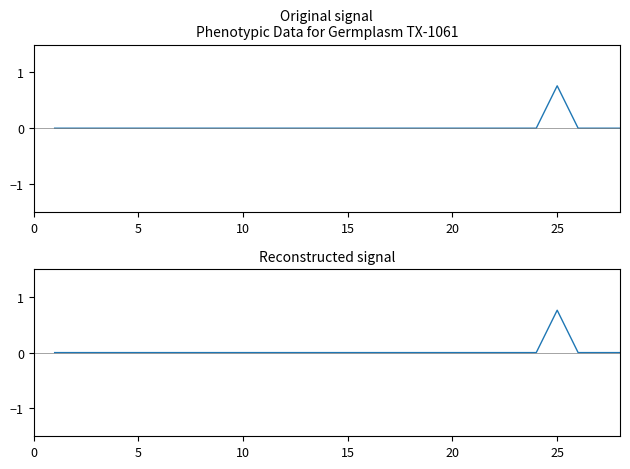

True or false: plant height (m) - original has a value of 0.0 at 10.

True